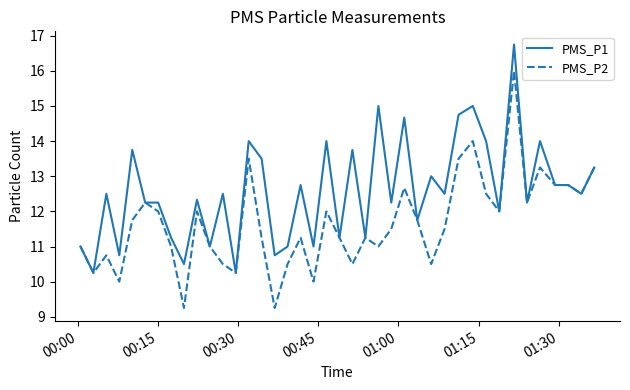

Rank the series by their maximum value, from highest to lowest.

PMS_P1, PMS_P2